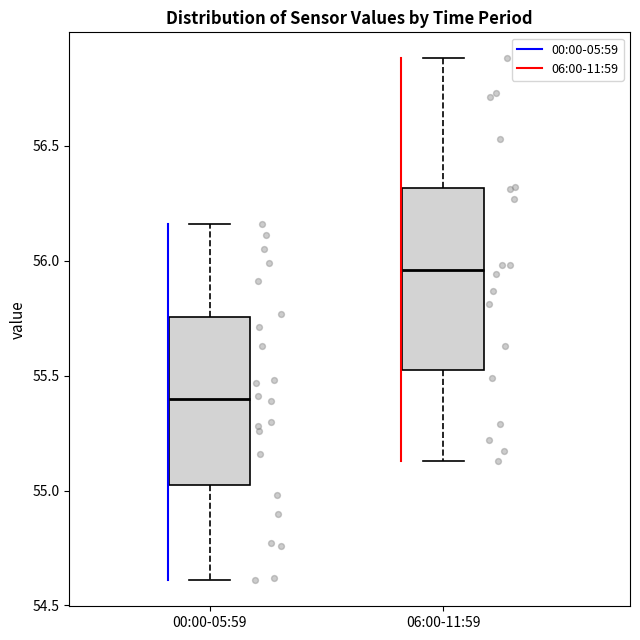

Which box is the tallest, from its lower edge to its upper edge?

06:00-11:59